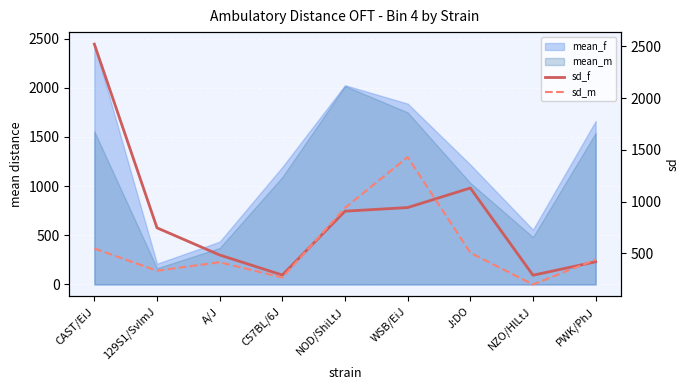

Is the value of sd_m at NOD/ShiLtJ greater than the value of sd_f at WSB/EiJ?

No